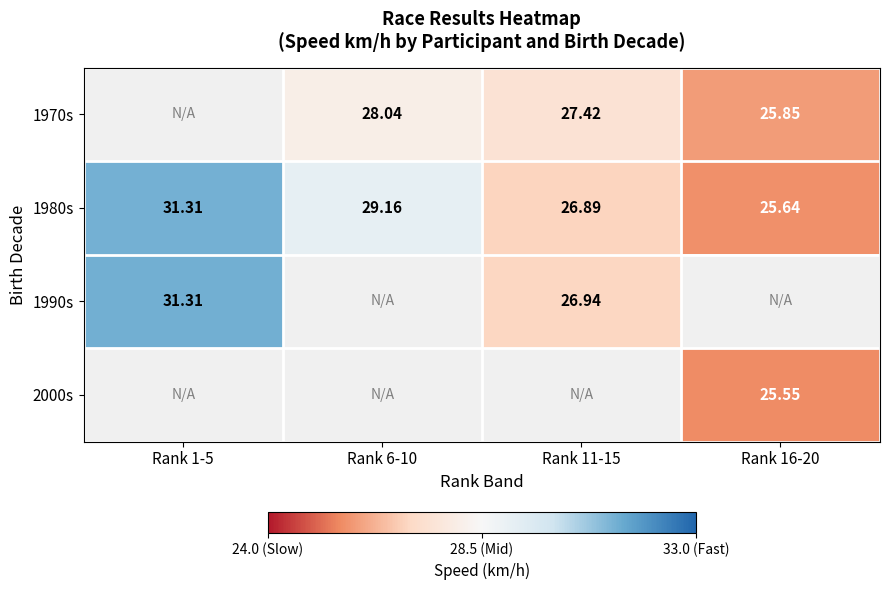

How many data points does each series have?

4